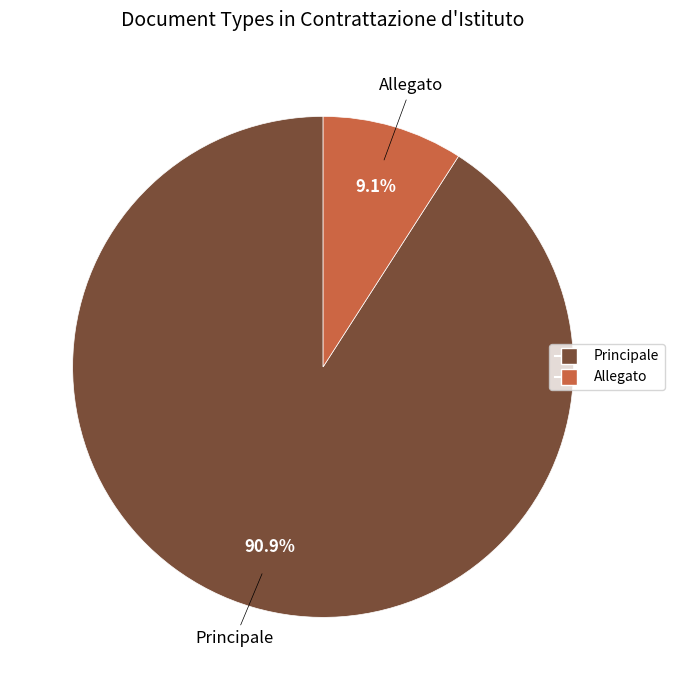

Does Allegato account for over 50% of the chart?

No